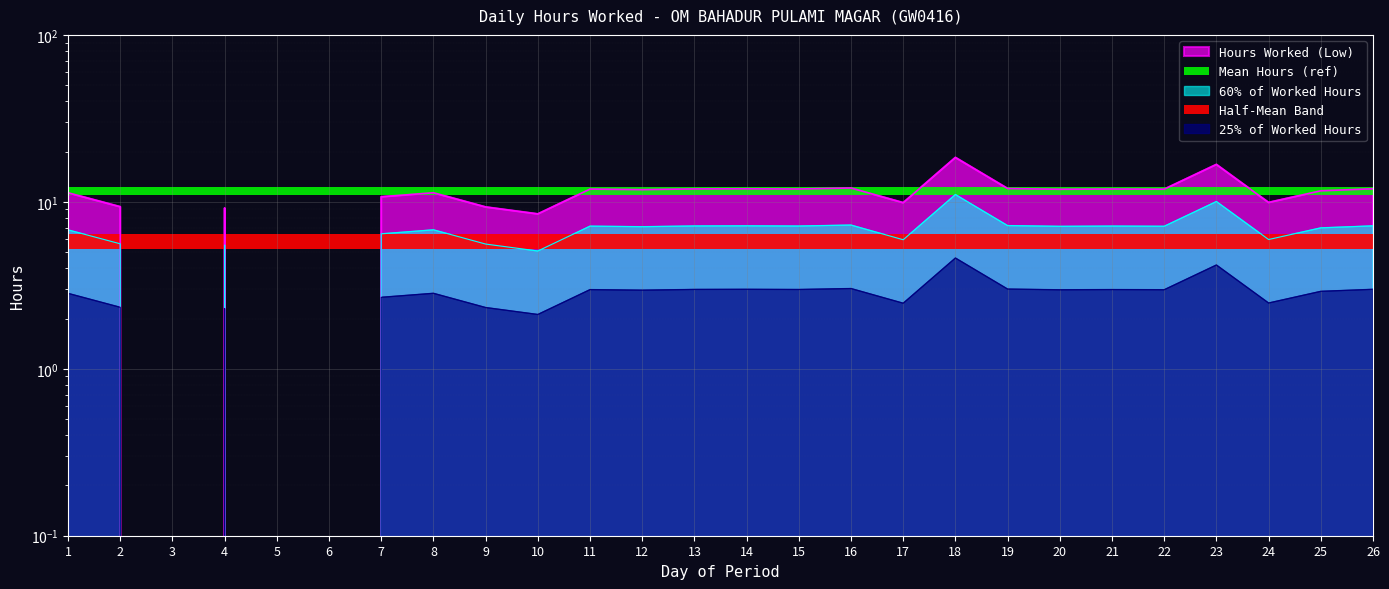

What is the average value?

10.3